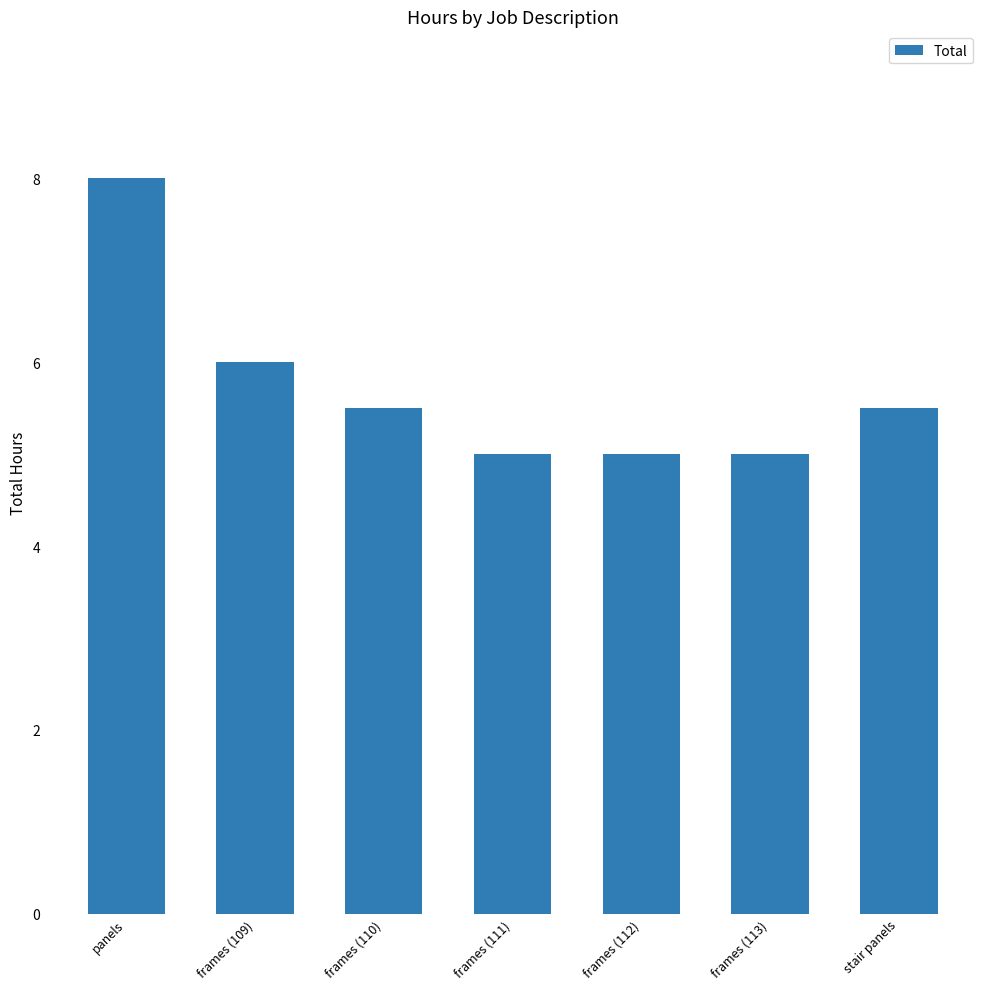

What is the value of the 7th bar from the left?

5.5